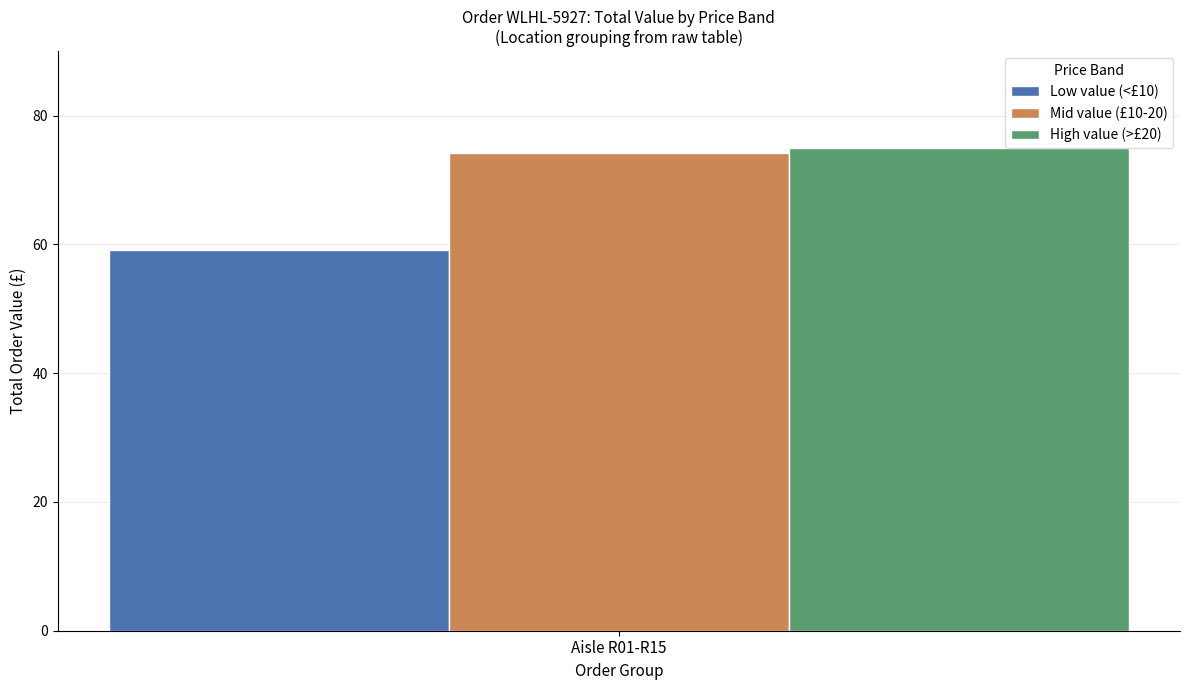

What is the spread (max minus min) of values at Aisle R01-R15?

15.9